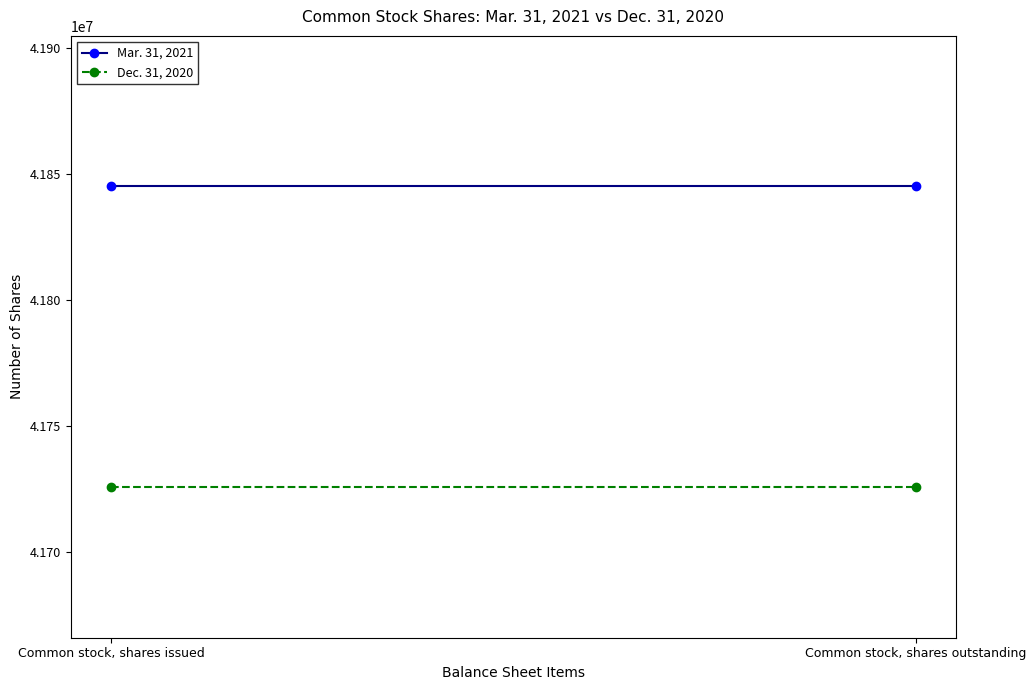

Between Common stock, shares issued and Common stock, shares outstanding, which is larger?

Common stock, shares issued